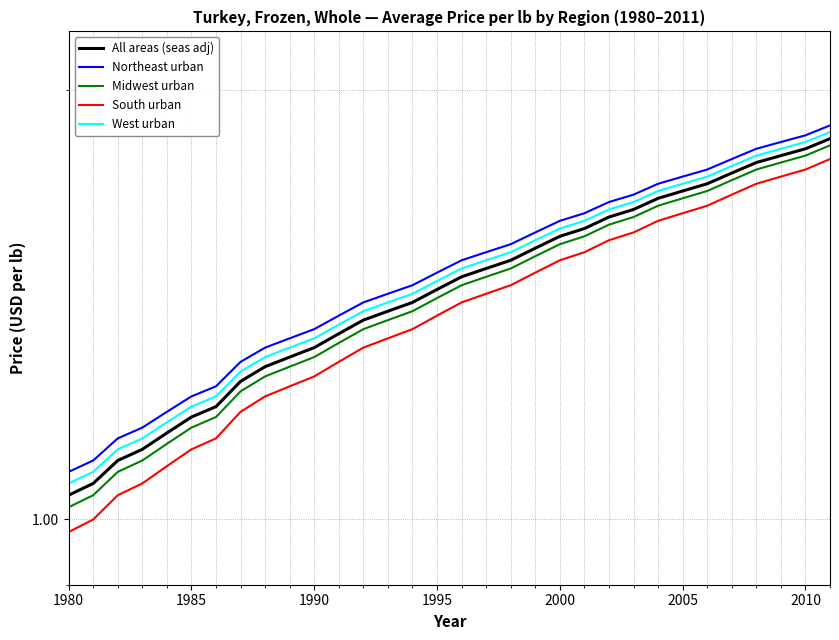

What is the sum of all All areas (seas adj) values?

46.6